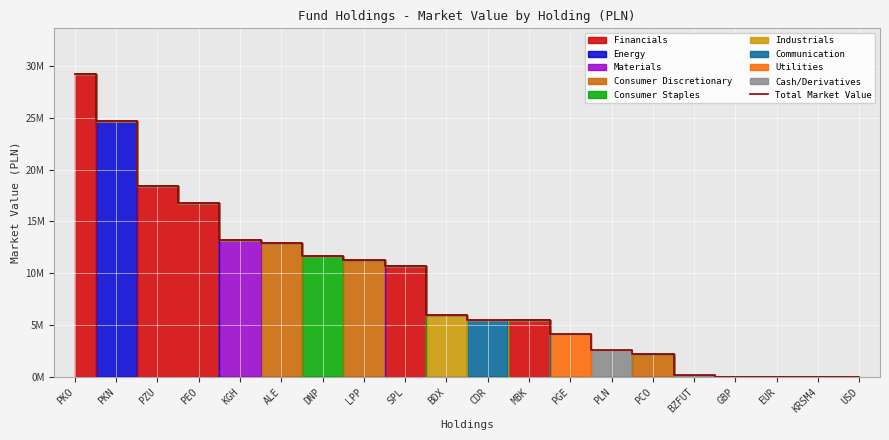

Which label corresponds to the smallest value in the chart?

KRSM4